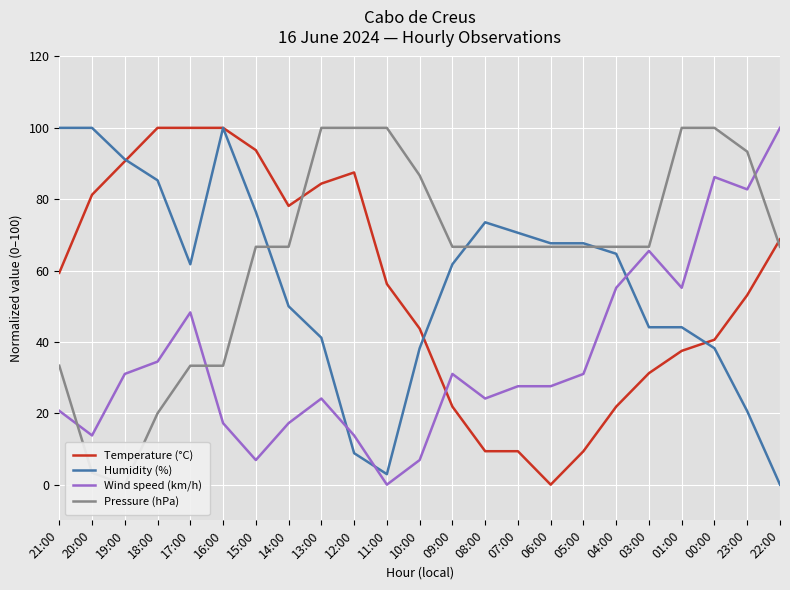

Is it true that Temperature (°C) equals 38.6 at 15:00?

False